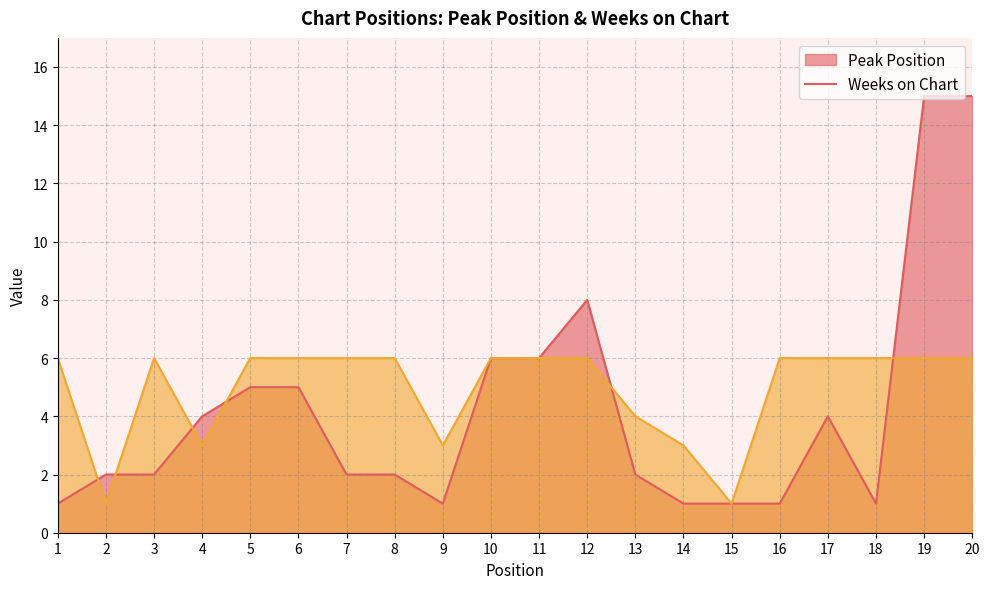

Which has a higher value, 18 or 3?

3